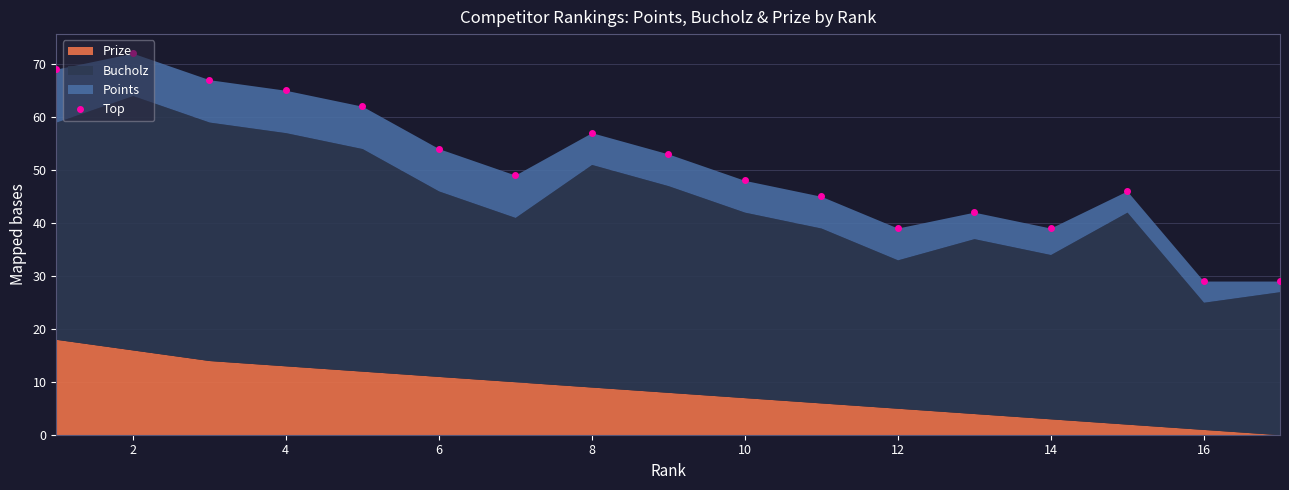

How many points are lower than both their immediate neighbors (excluding endpoints)?

3